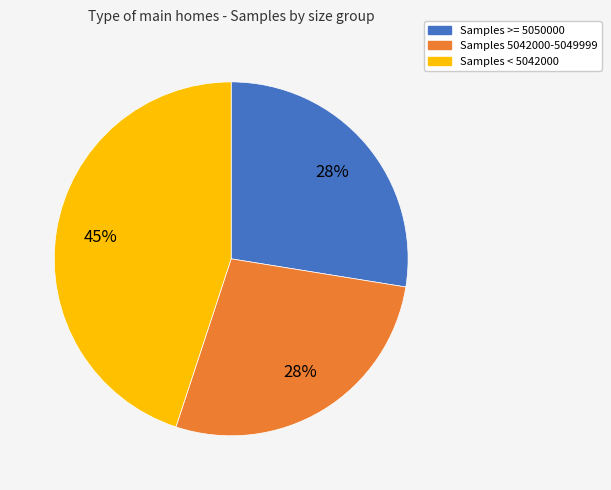

The Samples 5042000-5049999 slice represents 28% of the pie. True or false?

True